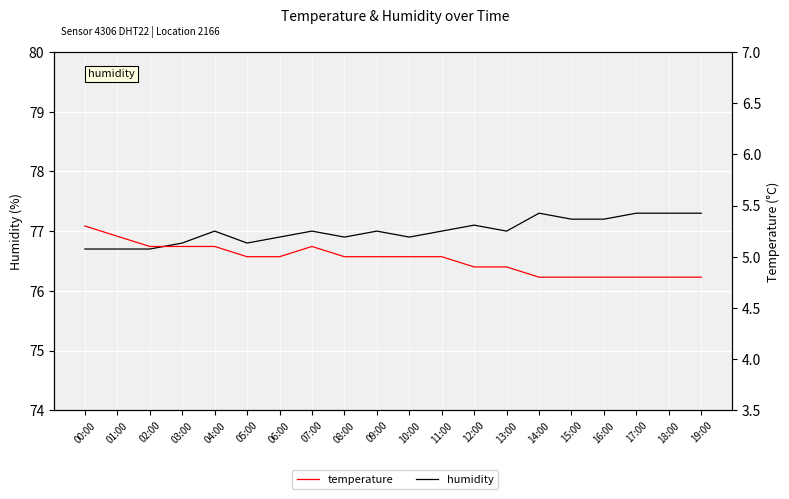

The value of temperature at 00:00 is 5.3. True or false?

True